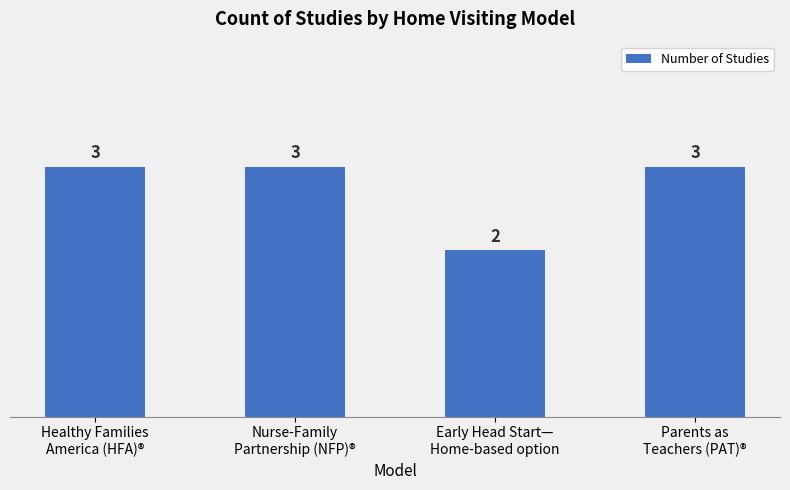

What is the sum of the values at Parents as
Teachers (PAT)® and Nurse-Family
Partnership (NFP)®?

6